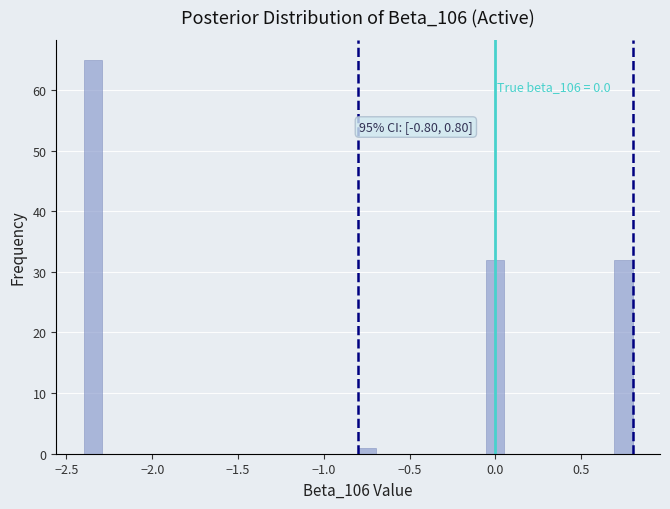

Read against the x-axis, roughly where is the centre of the tallest bar?

-2.35